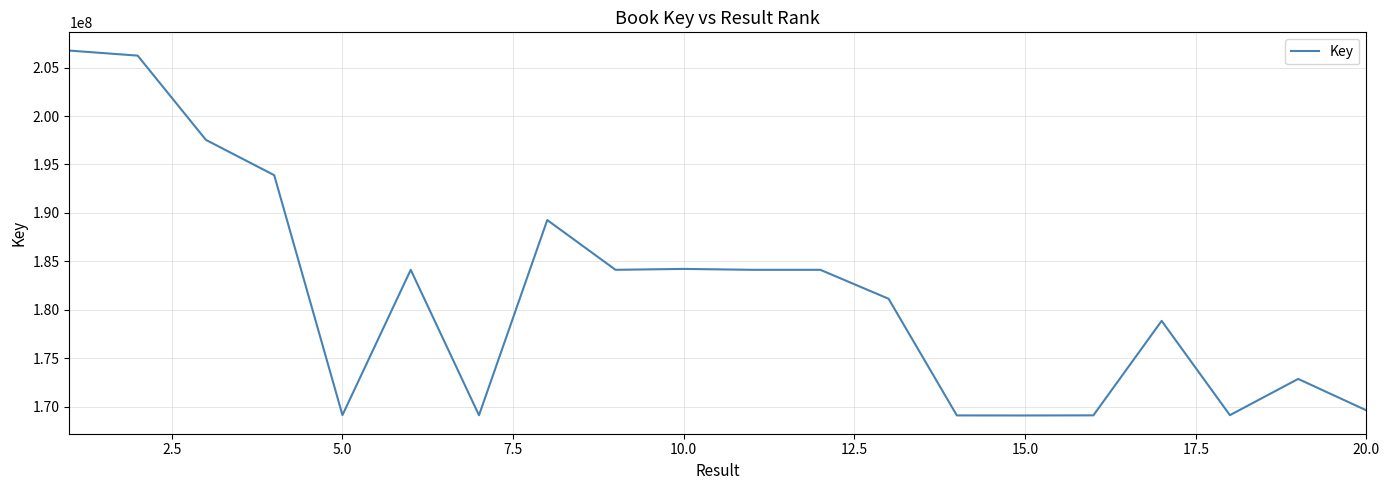

What is the difference between the maximum and minimum values?

37685492